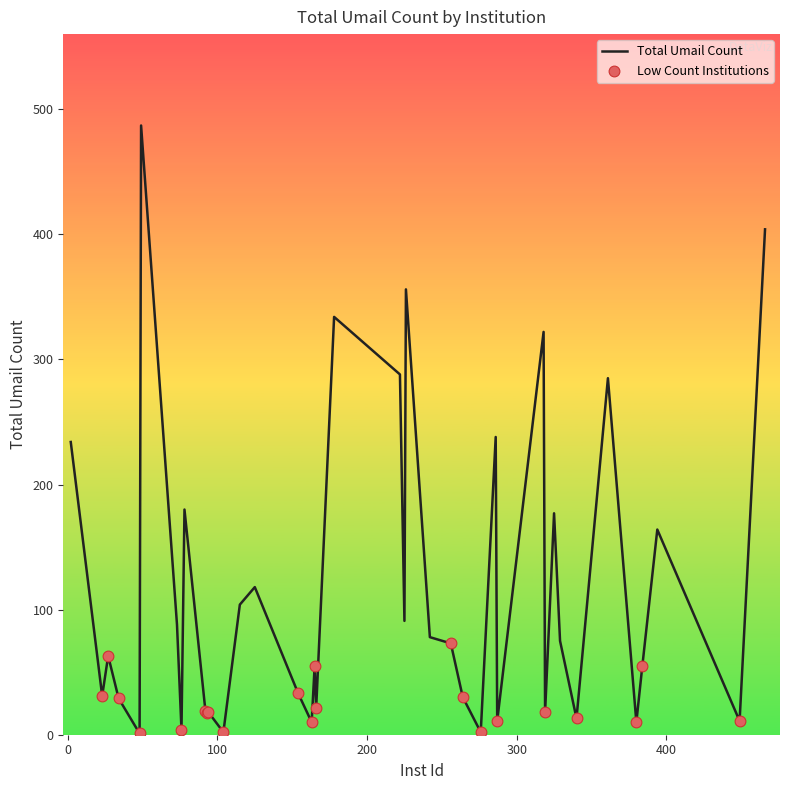

What is the difference between the maximum and minimum values?

486